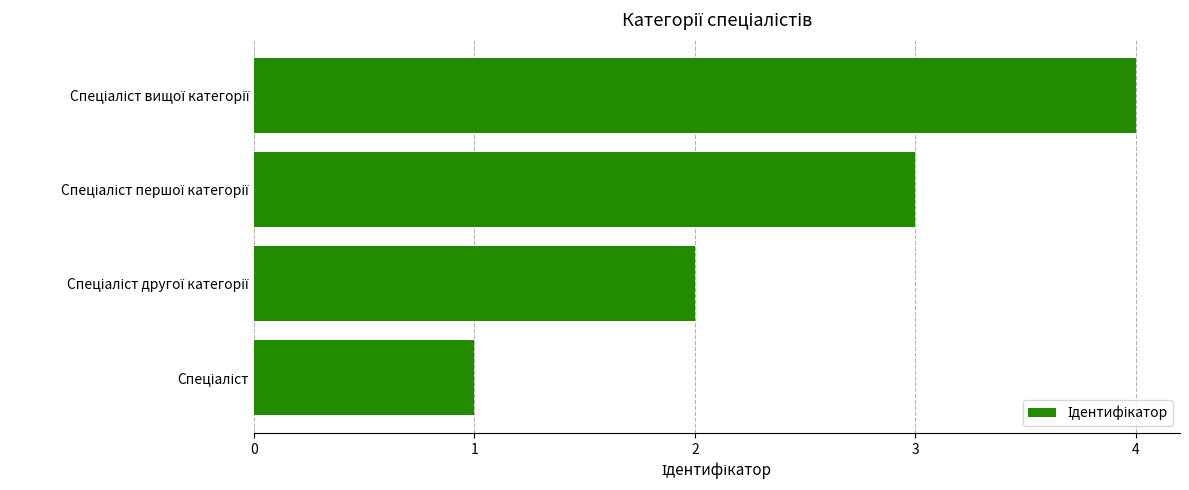

What is the maximum value shown in the chart?

4